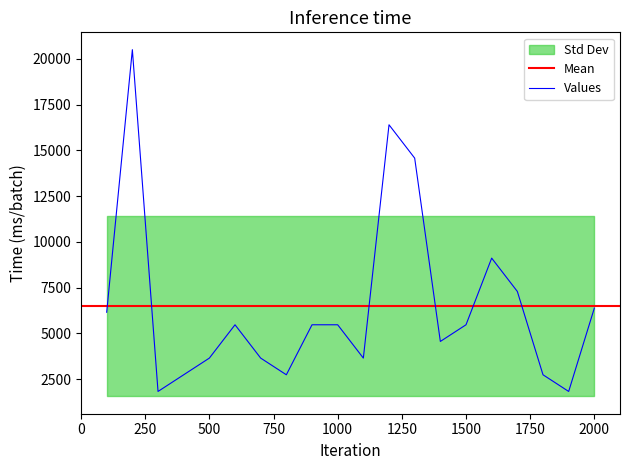

Is the value of Values at 15 greater than the value of Mean_YurL at 13?

No